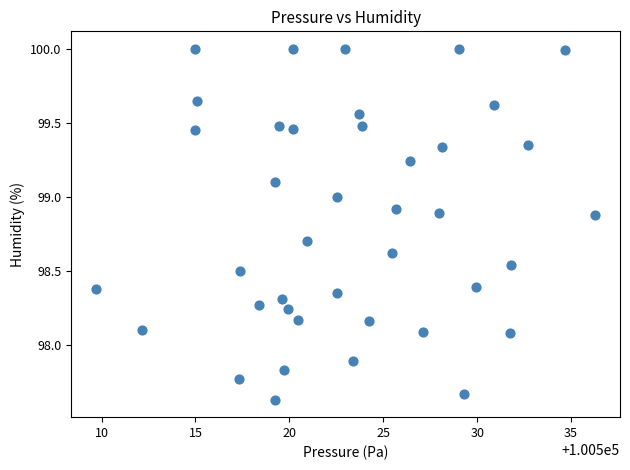

What is the range of X values (max minus min)?

26.6